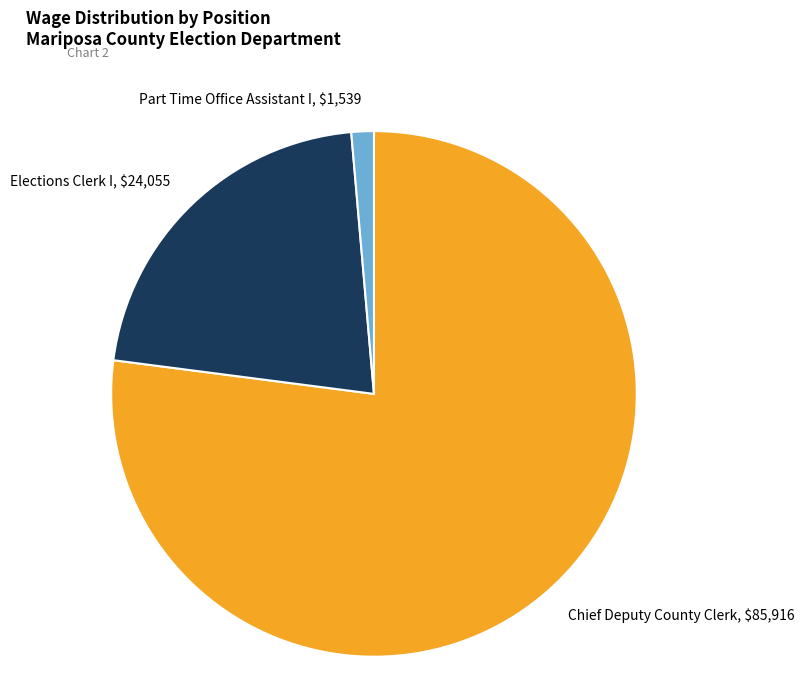

Which category accounts for the majority?

Chief Deputy County Clerk